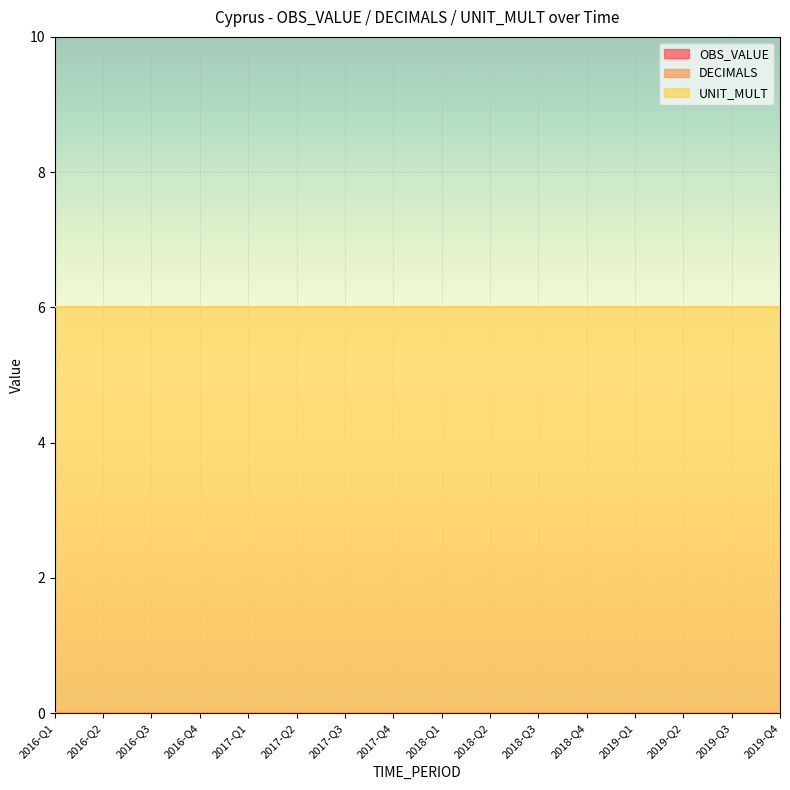

What is the spread (max minus min) of values at 2019-Q4?

6